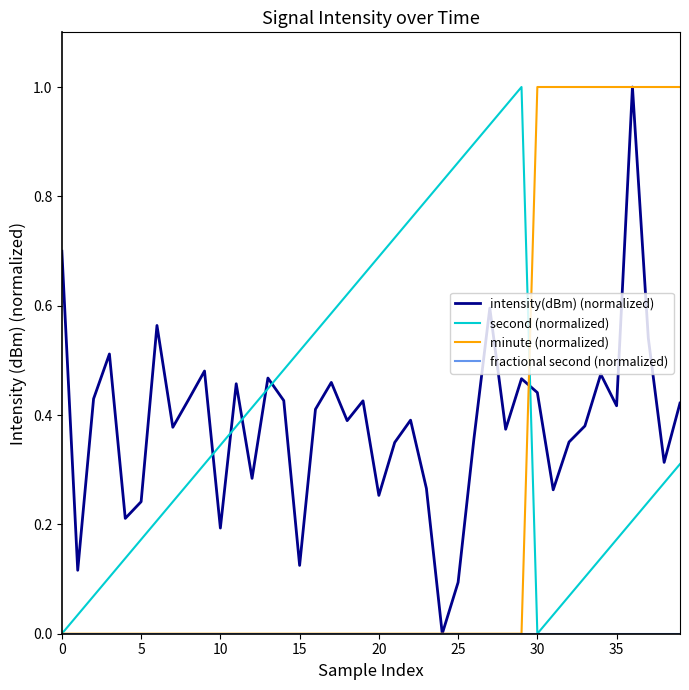

After their last crossing, which series has the higher values: intensity(dBm) (normalized) or second (normalized)?

intensity(dBm) (normalized)